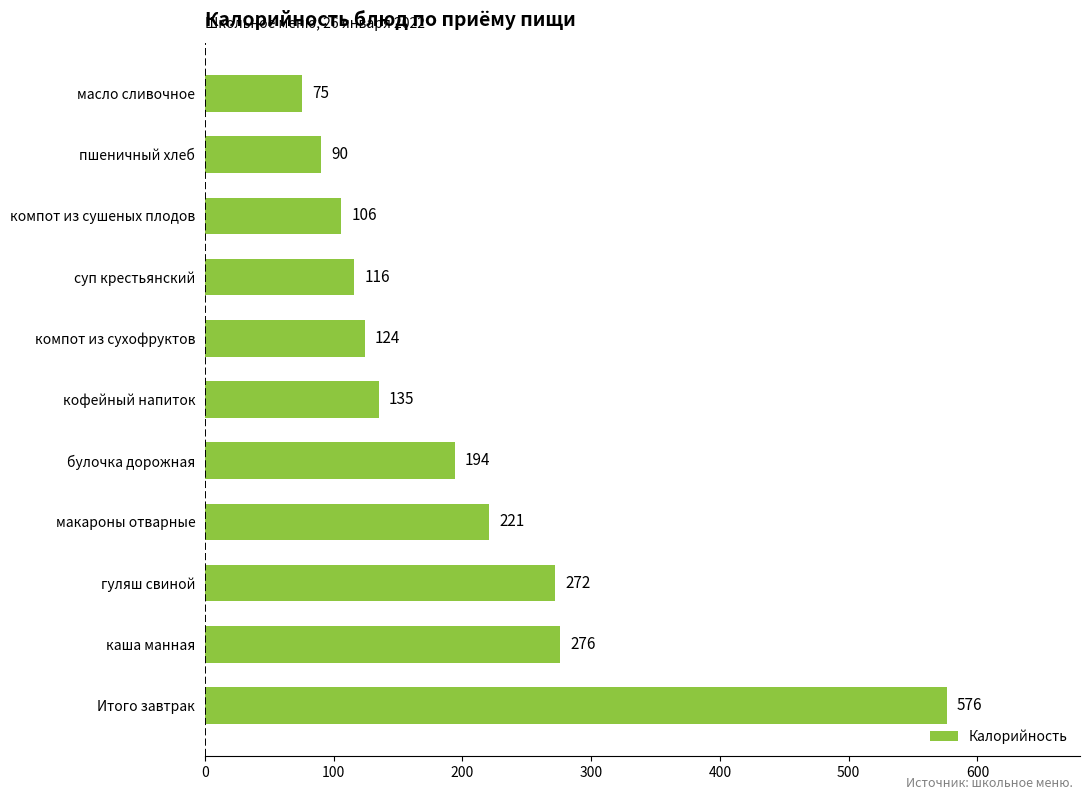

What is the approximate value at компот из сушеных плодов?

106.0